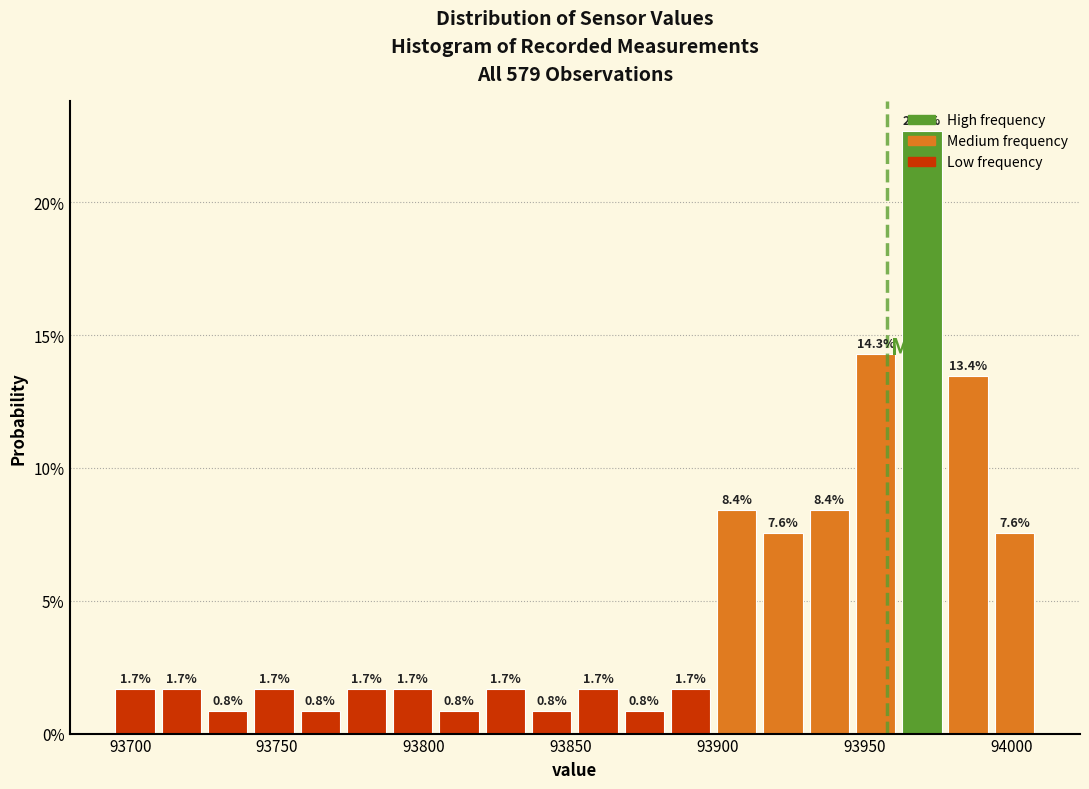

Read against the x-axis, roughly where is the centre of the tallest bar?

93970